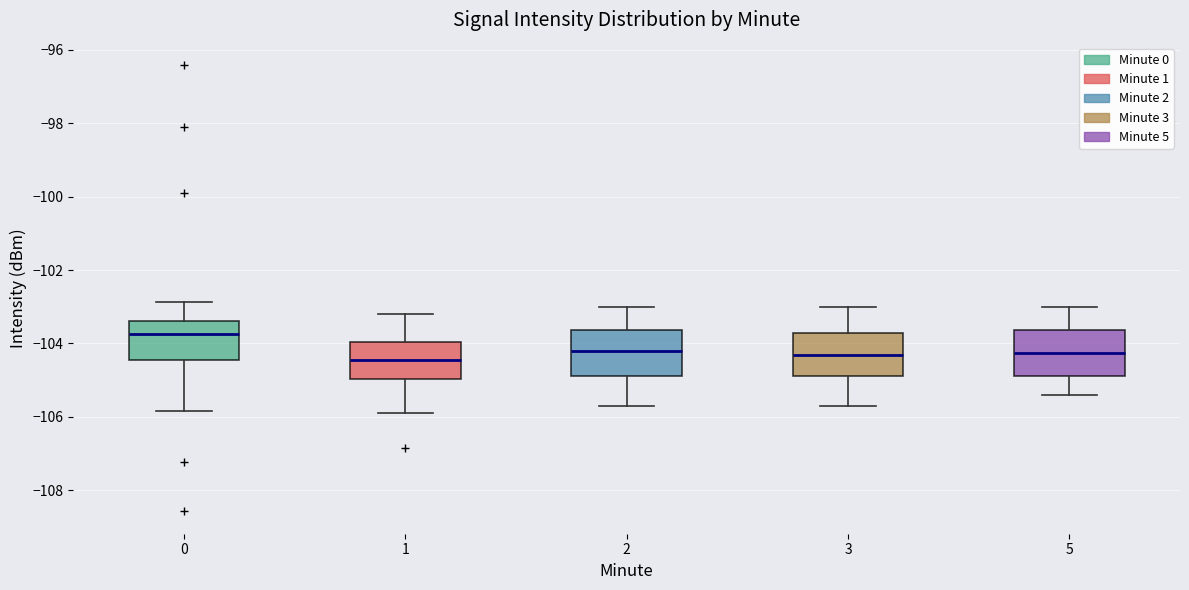

Reading left to right, read every box against the y-axis: the position of its median line, the range the box covers, and the ends of its whiskers. The values are not printed on the chart, so give them approximately, as read against the axis.

0: median -103.8, box -104.4 to -103.4, whiskers -105.8 to -102.8
1: median -104.4, box -105.0 to -104.0, whiskers -105.8 to -103.2
2: median -104.2, box -104.8 to -103.6, whiskers -105.6 to -103.0
3: median -104.2, box -104.8 to -103.8, whiskers -105.6 to -103.0
5: median -104.2, box -104.8 to -103.6, whiskers -105.4 to -103.0